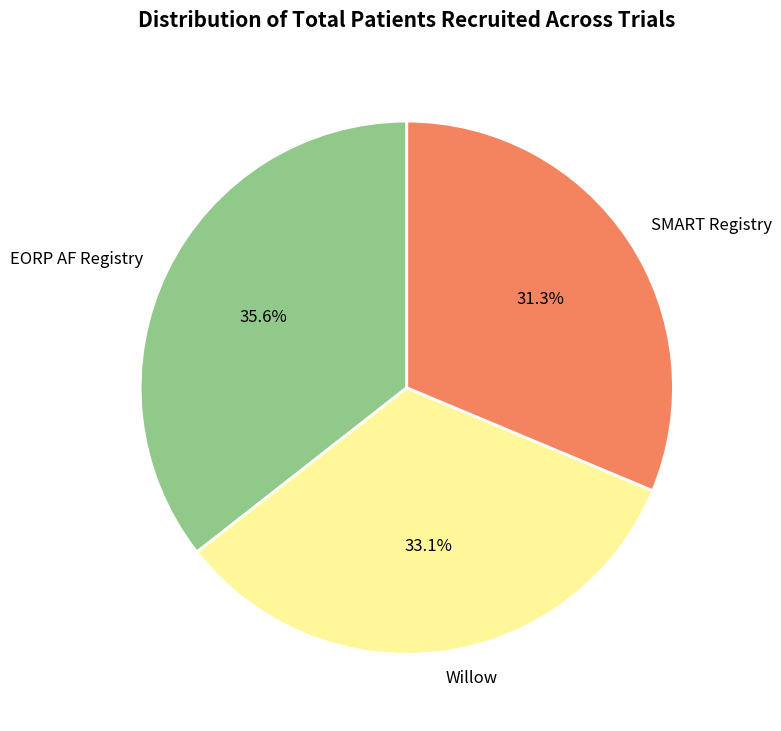

Does any single category account for the majority?

No